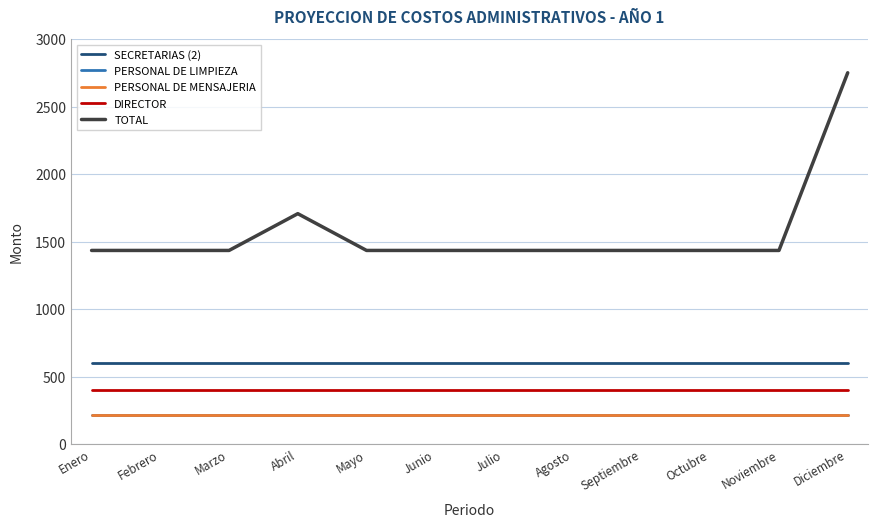

Does the chart display data point markers on the line(s)?

No